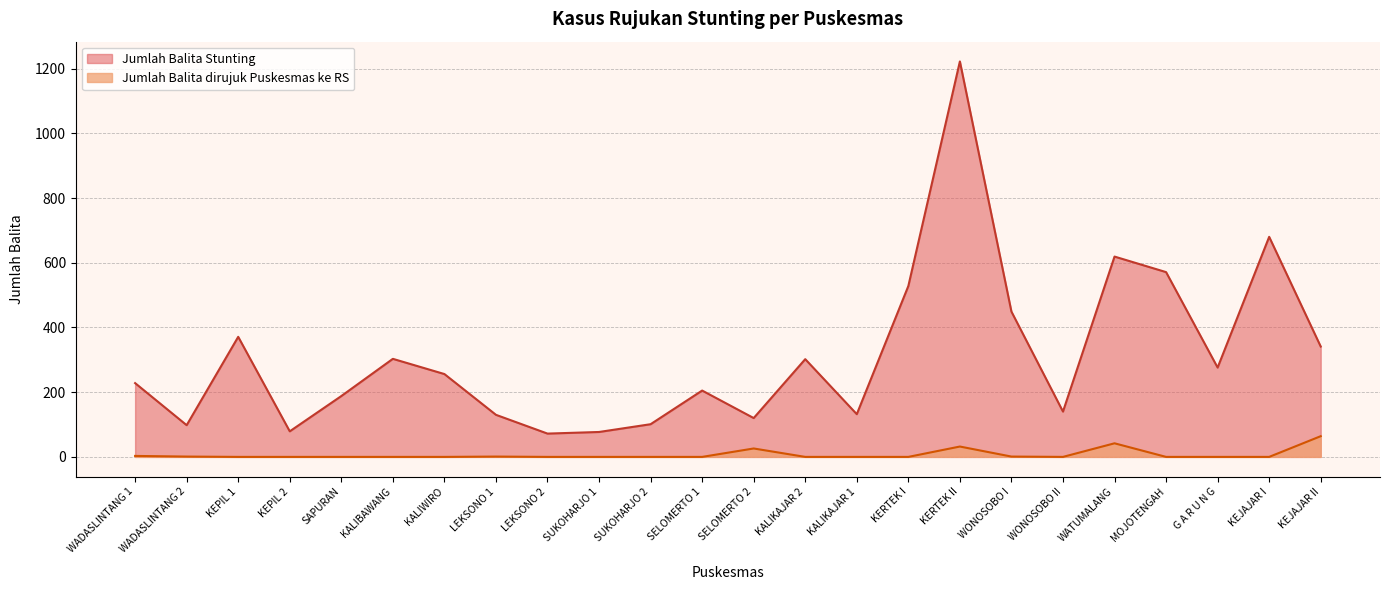

Where is Jumlah Balita dirujuk Puskesmas ke RS nearest to the value 32?

KERTEK II